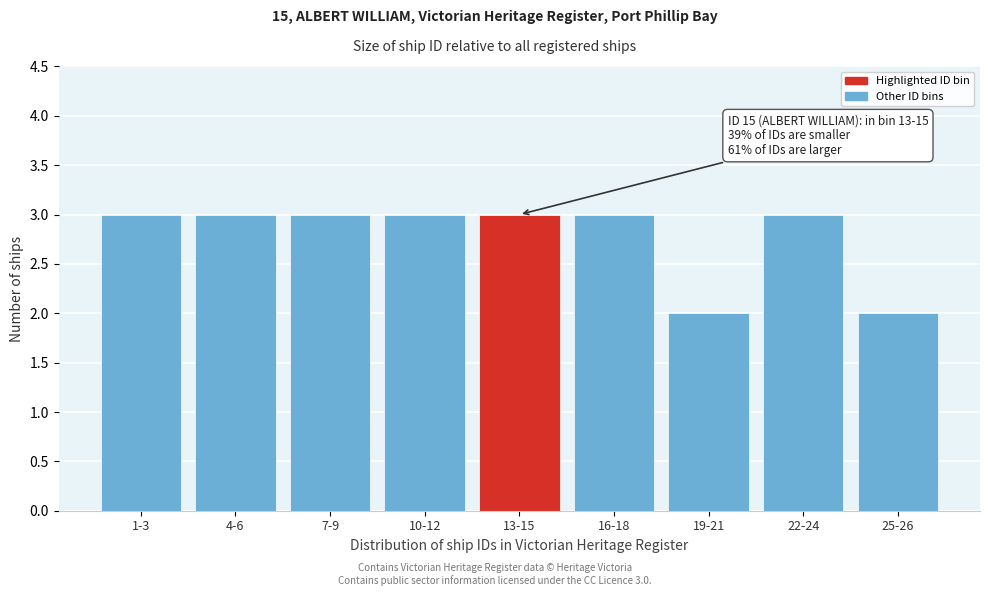

Reading left to right, list all the values displayed in this chart.

1-3=3	4-6=3	7-9=3	10-12=3	13-15=3	16-18=3	19-21=2	22-24=3	25-26=2